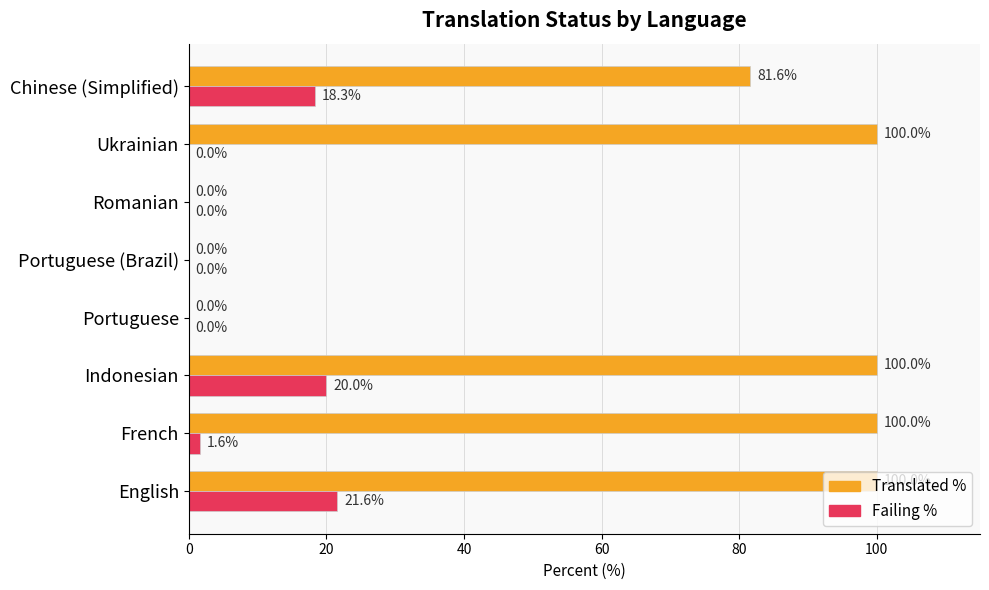

At which category is the sum across all series the highest?

English